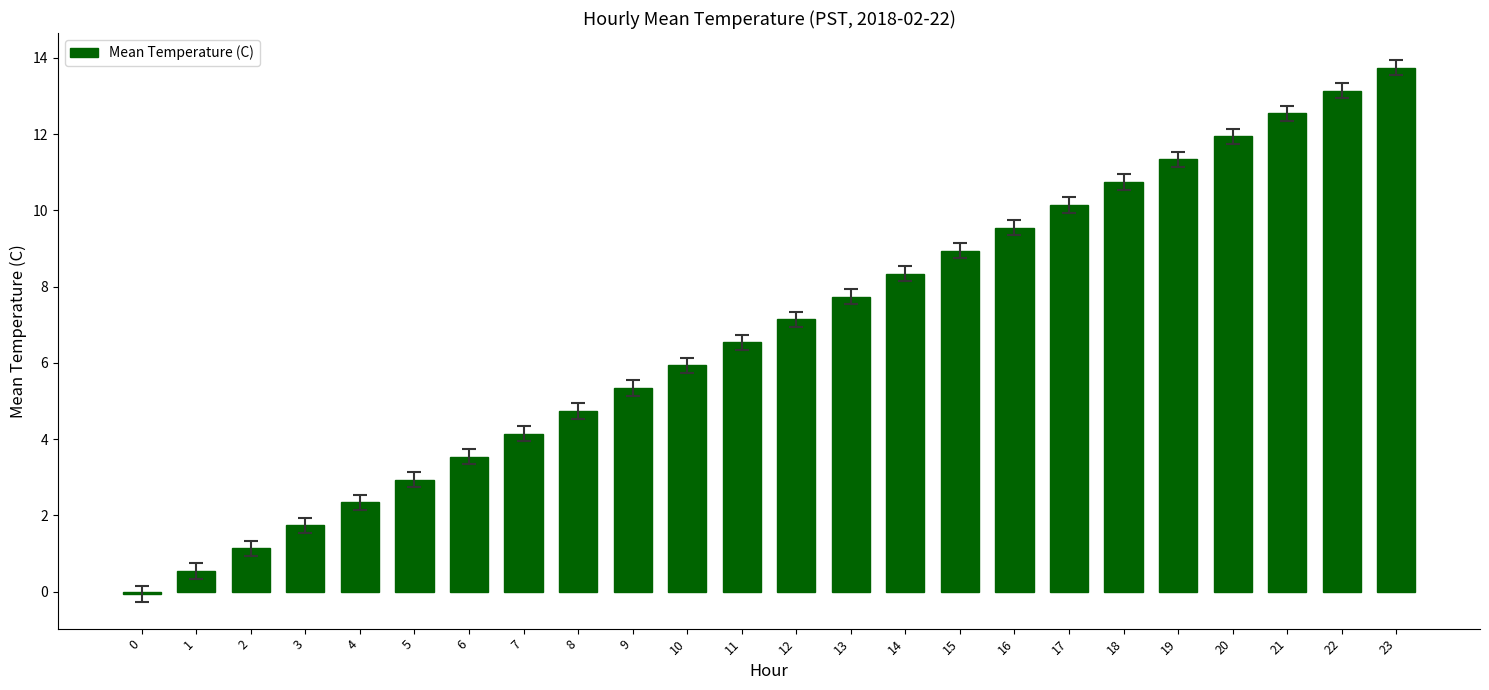

Reading left to right, list all the values displayed in this chart.

0=-0.1	1=0.5	2=1.1	3=1.7	4=2.3	5=2.9	6=3.5	7=4.1	8=4.7	9=5.3	10=5.9	11=6.5	12=7.1	13=7.7	14=8.3	15=8.9	16=9.5	17=10.1	18=10.7	19=11.3	20=11.9	21=12.5	22=13.1	23=13.7